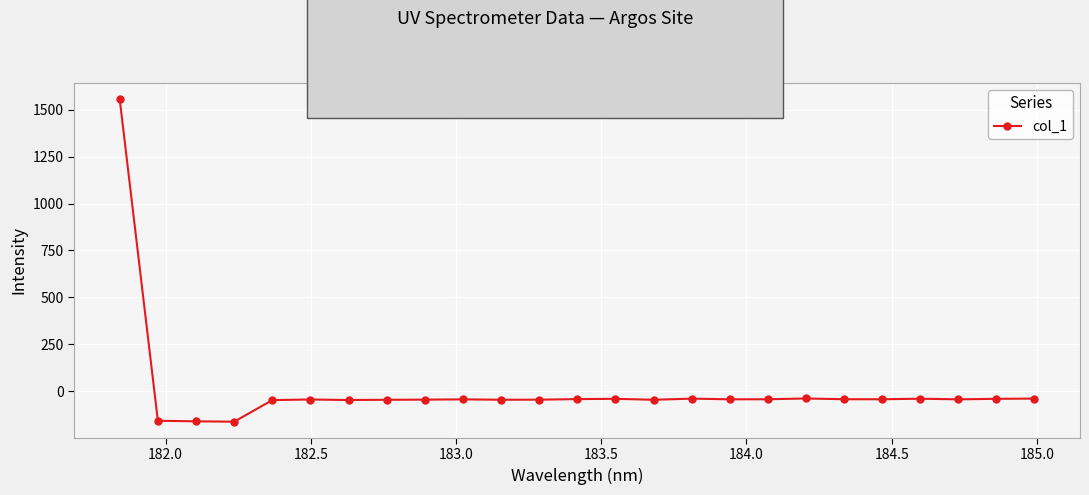

What is the maximum value shown in the chart?

1556.7